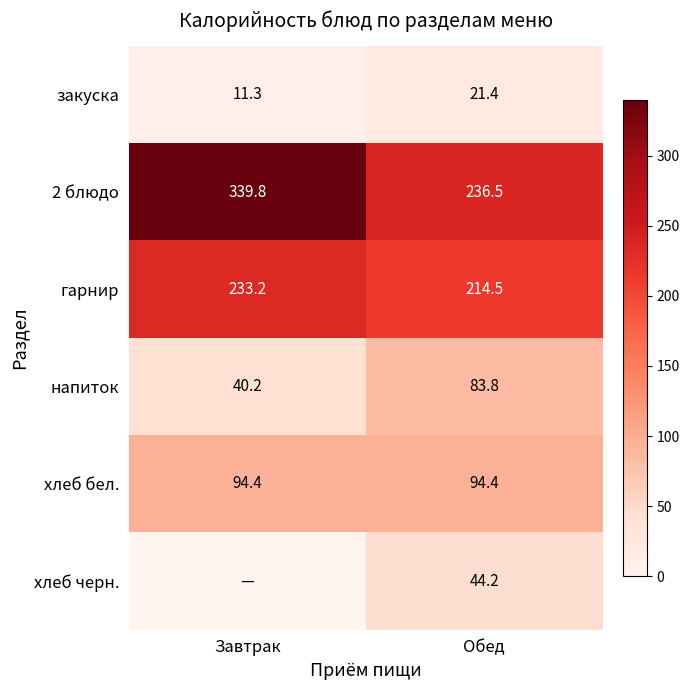

What is the total value across all series at Завтрак?

718.9